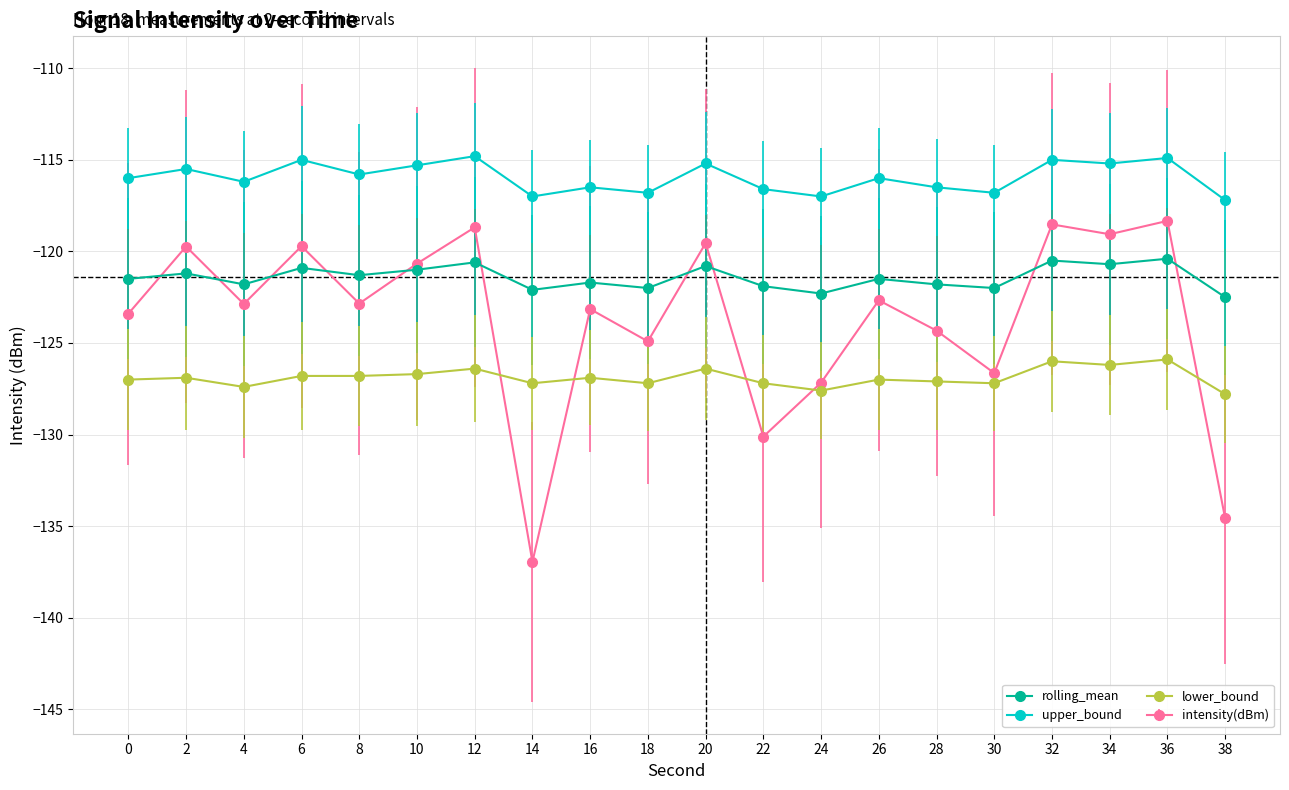

Rank the series by their average value, from lowest to highest.

lower_bound, intensity(dBm), rolling_mean, upper_bound